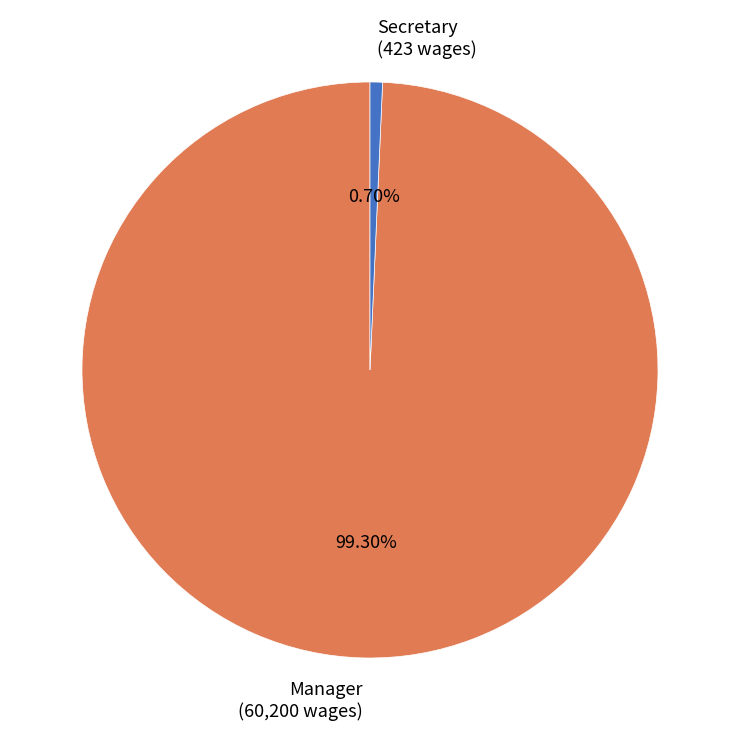

Between Manager and Secretary, which is larger?

Manager